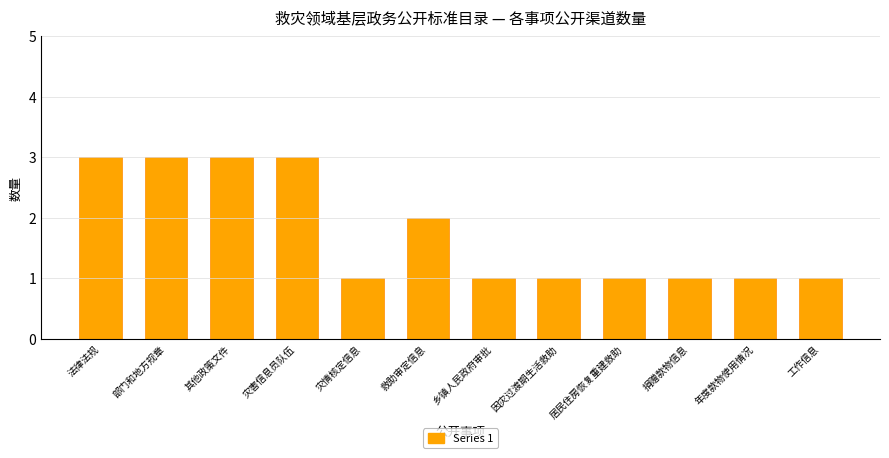

What is the greatest value displayed?

3